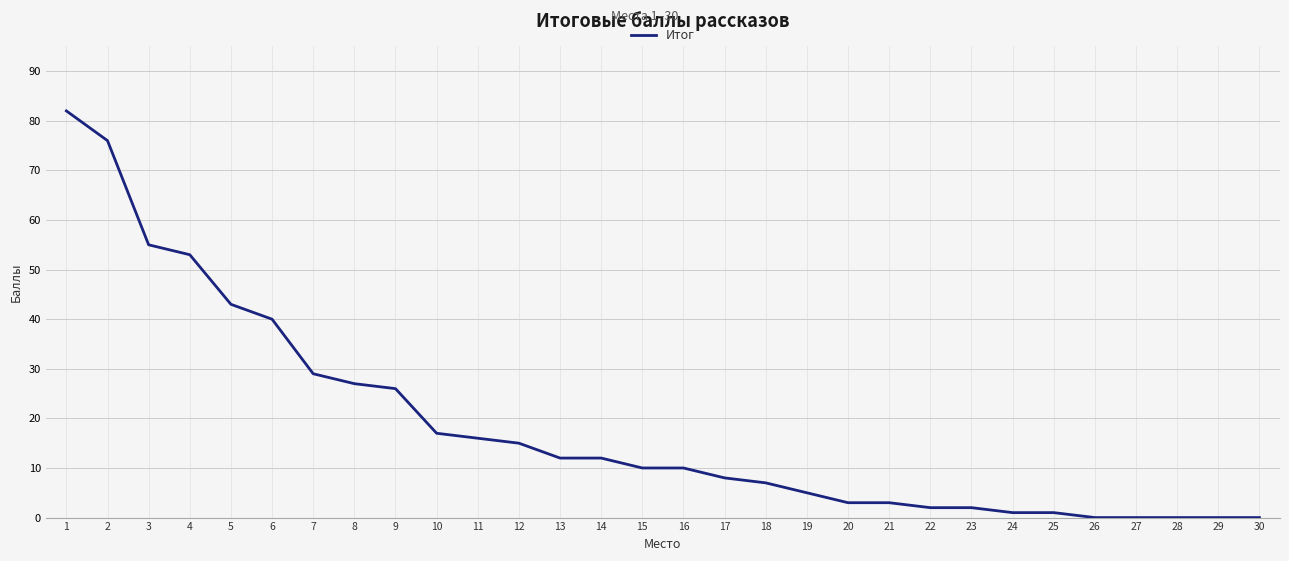

Count the number of categories in the chart.

30